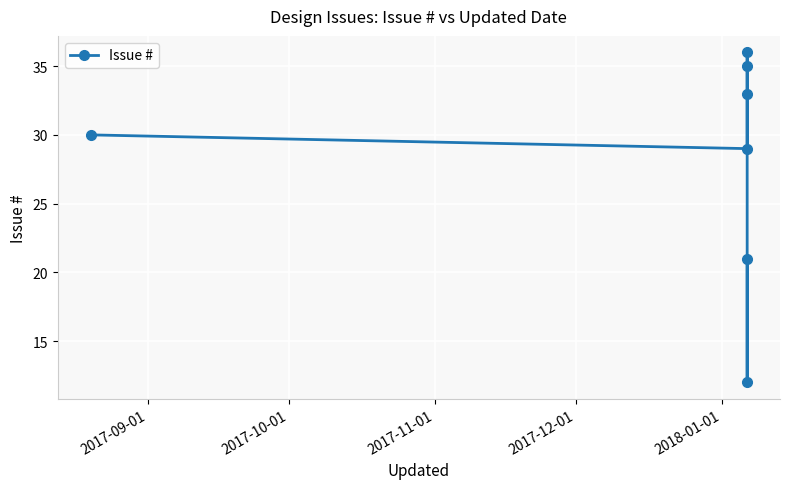

What is the value of the 7th point from the left?

21